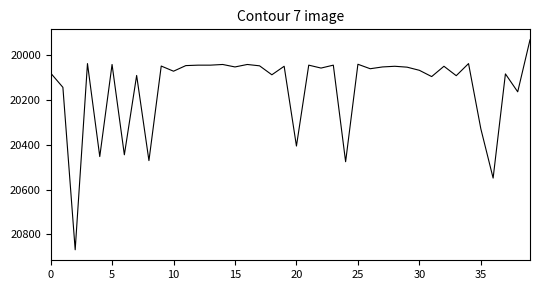

What is the maximum value shown in the chart?

20869